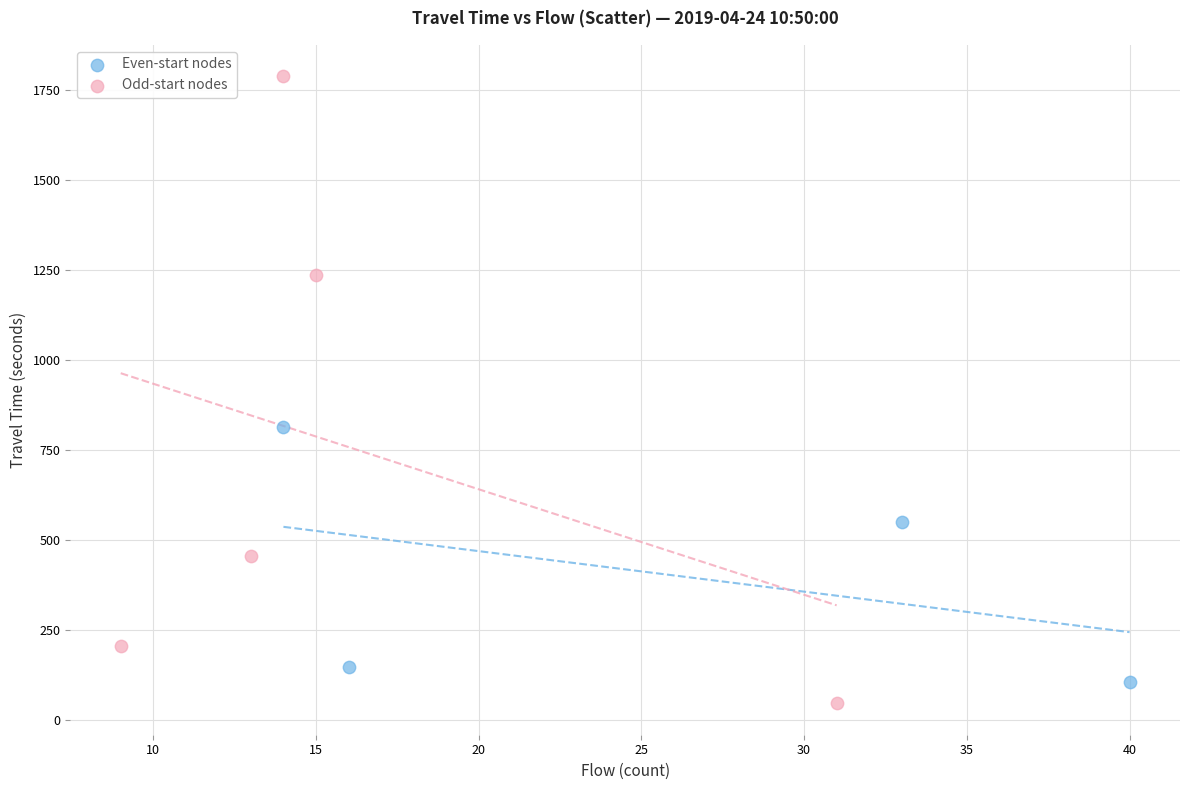

Which series contains the lowest Y value?

Odd-start nodes